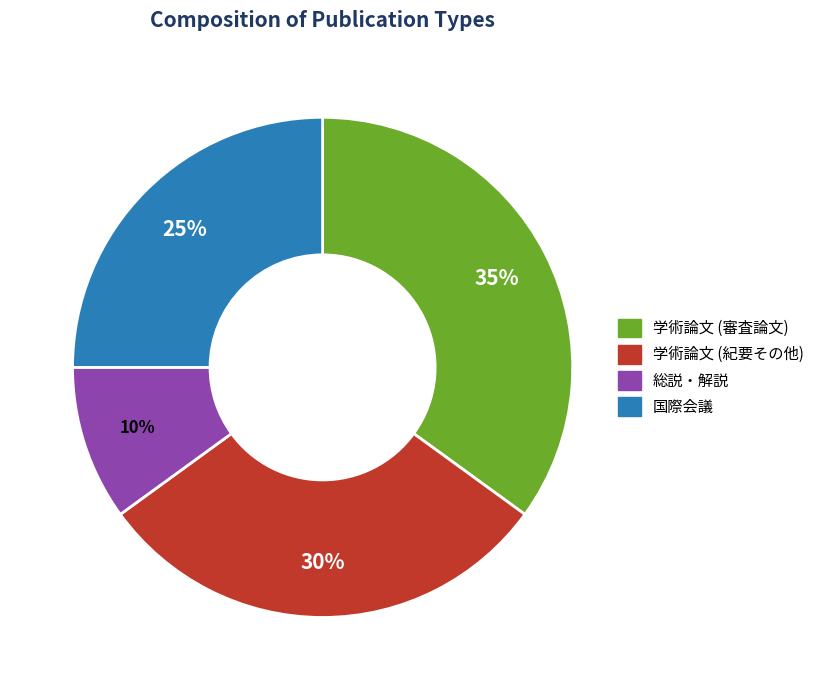

How many slices are in this pie chart?

4